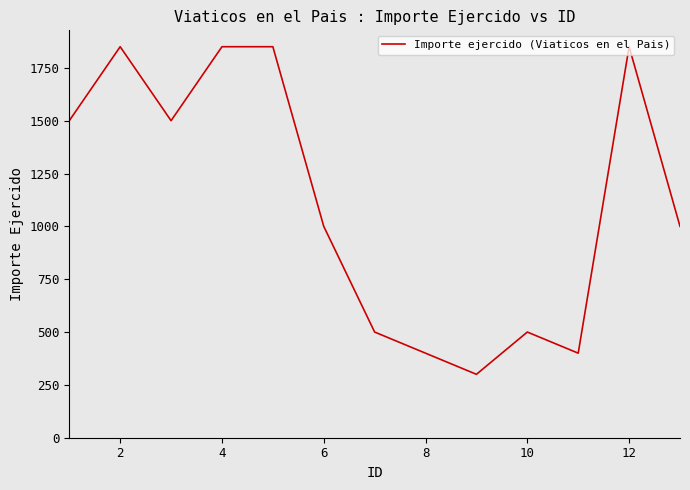

What is the greatest value displayed?

1850